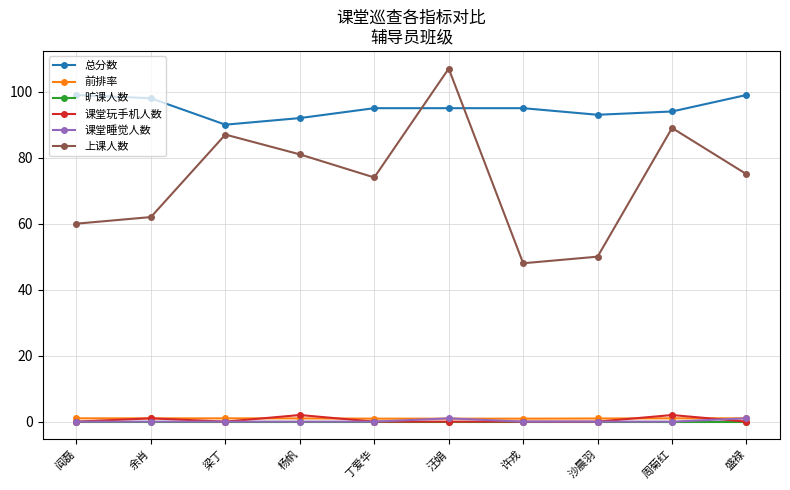

What is the maximum value shown in the chart?

107.0